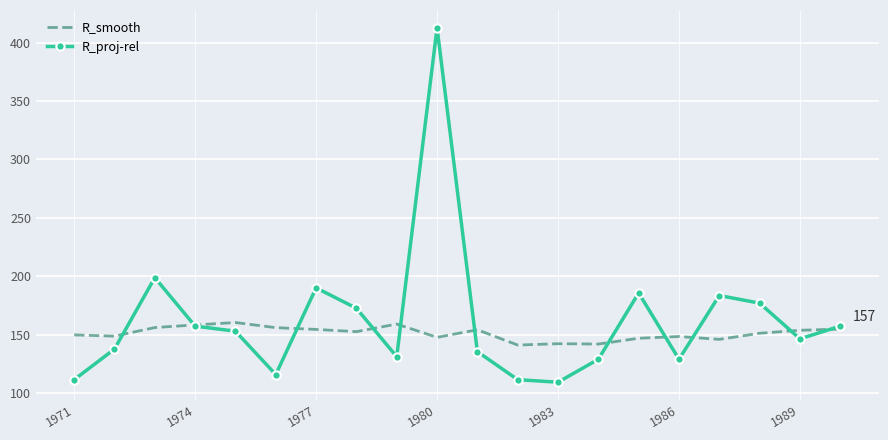

What is the minimum value for R_smooth?

141.0